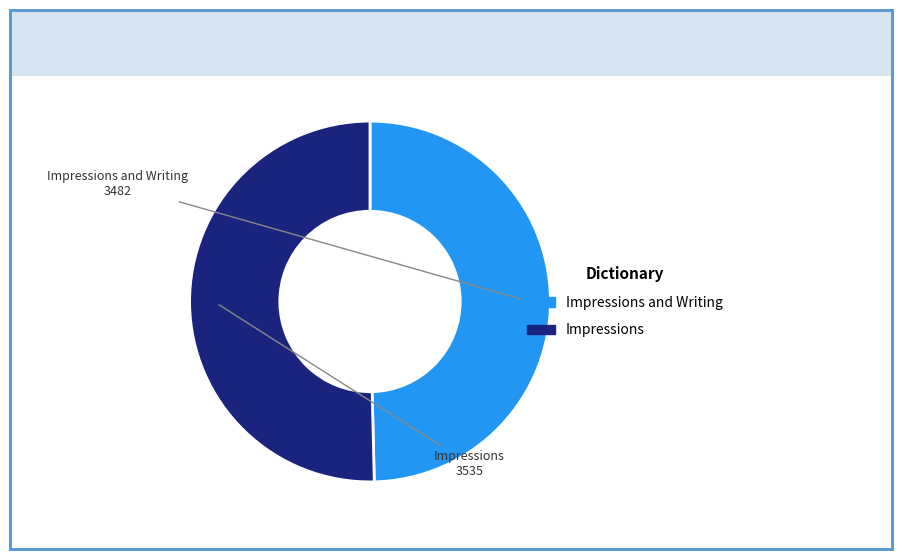

Does any single category account for the majority?

Yes